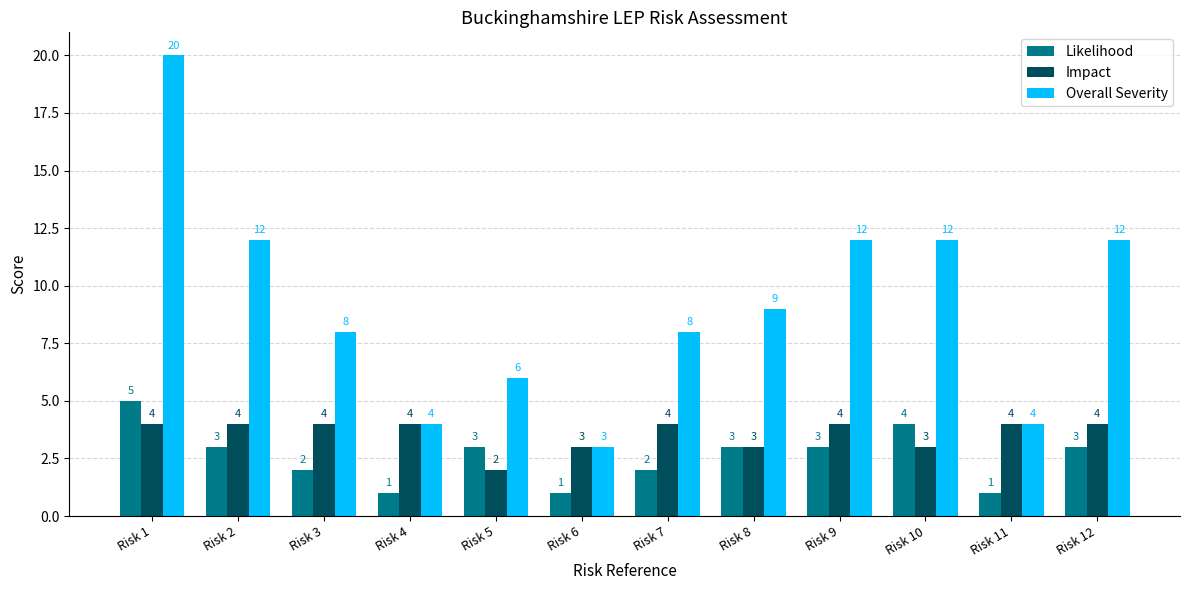

The value of Impact at Risk 8 is 5. True or false?

False